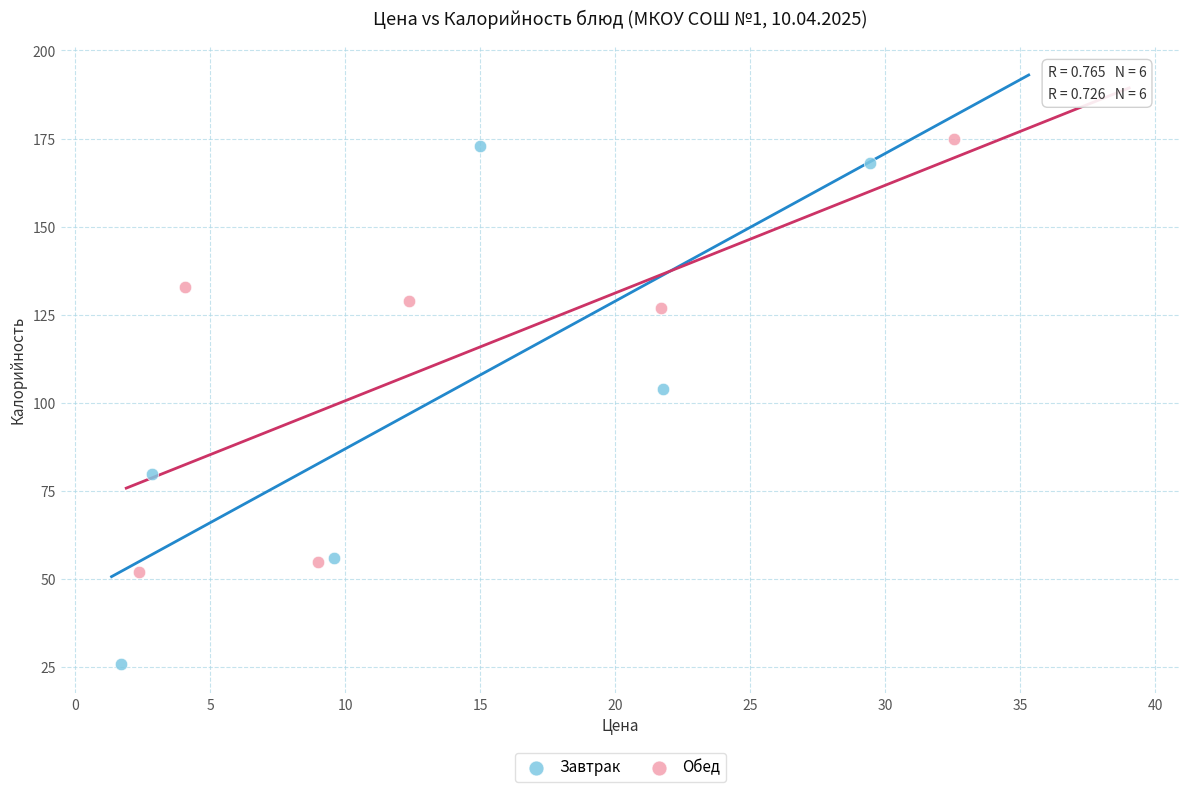

What are all the series names shown in the legend?

Завтрак, Обед